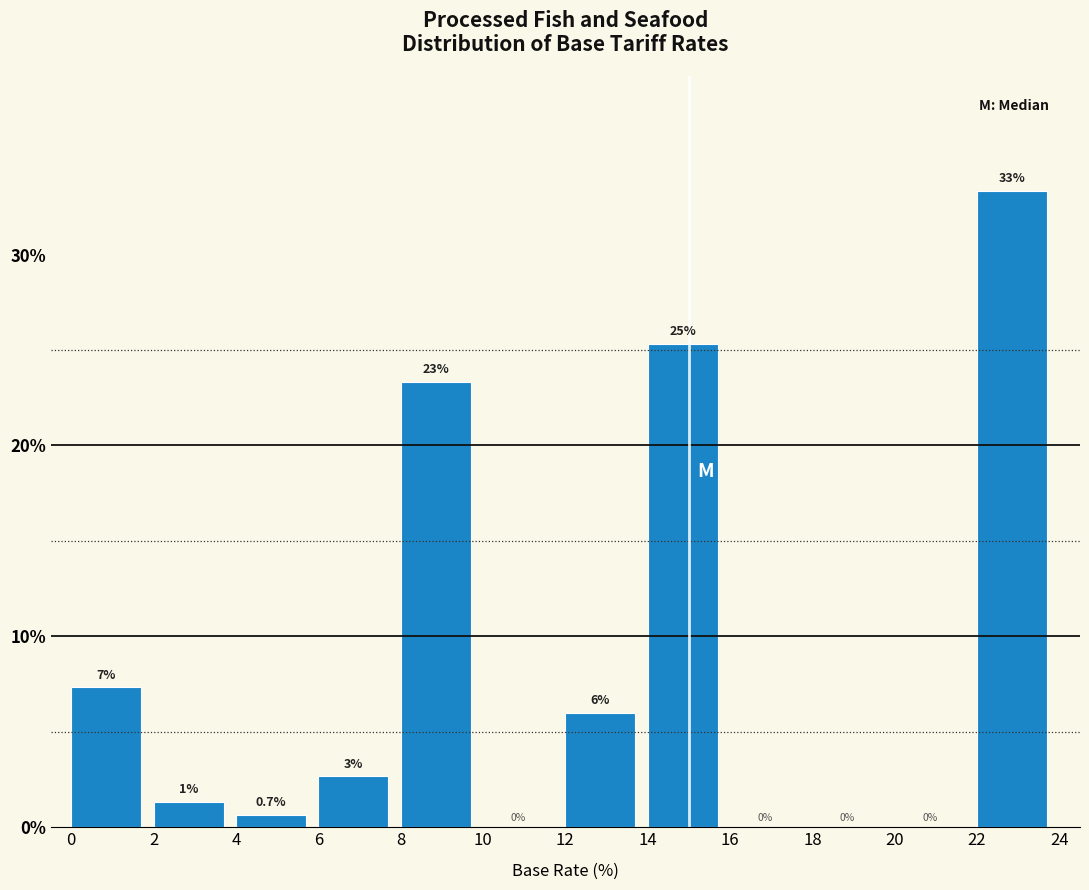

Which range on the x-axis has the tallest bar?

22 to 24